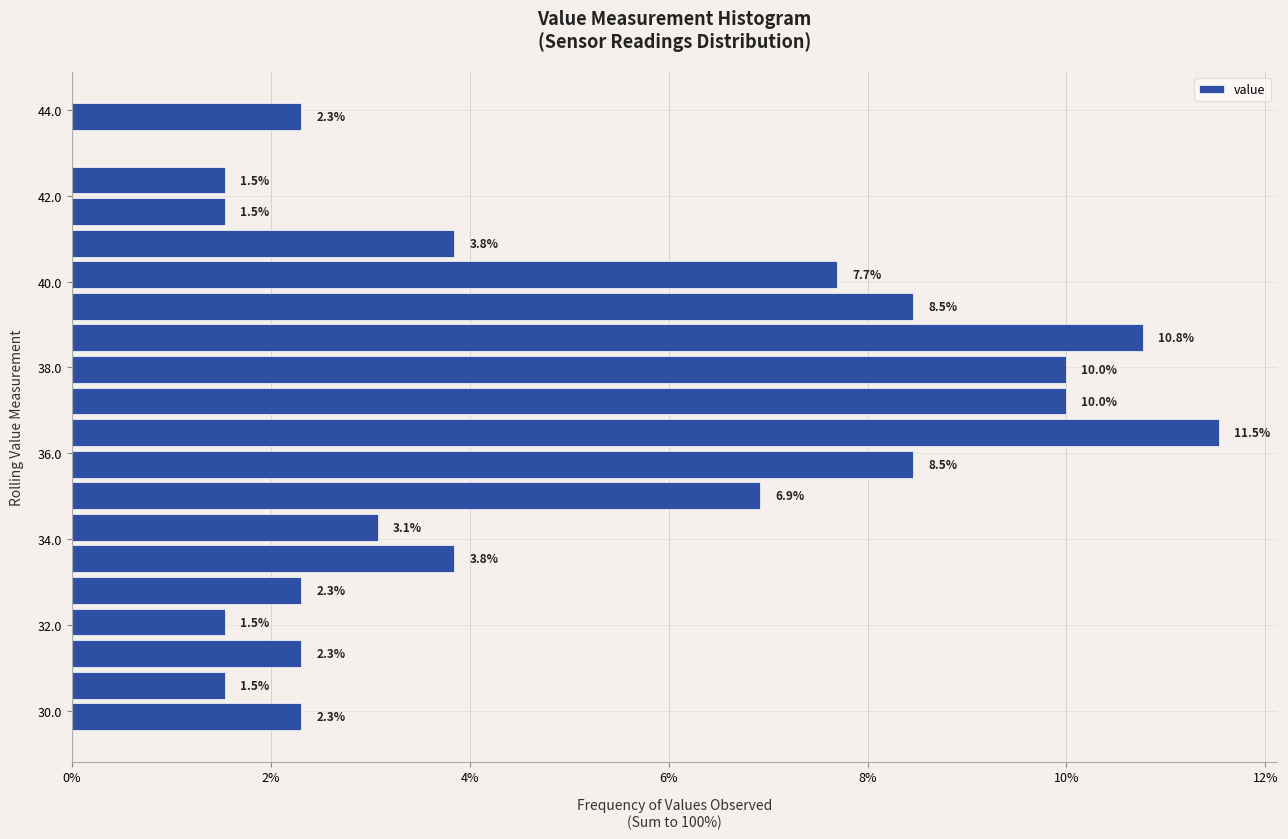

Read against the y-axis, roughly where is the centre of the longest bar?

36.4